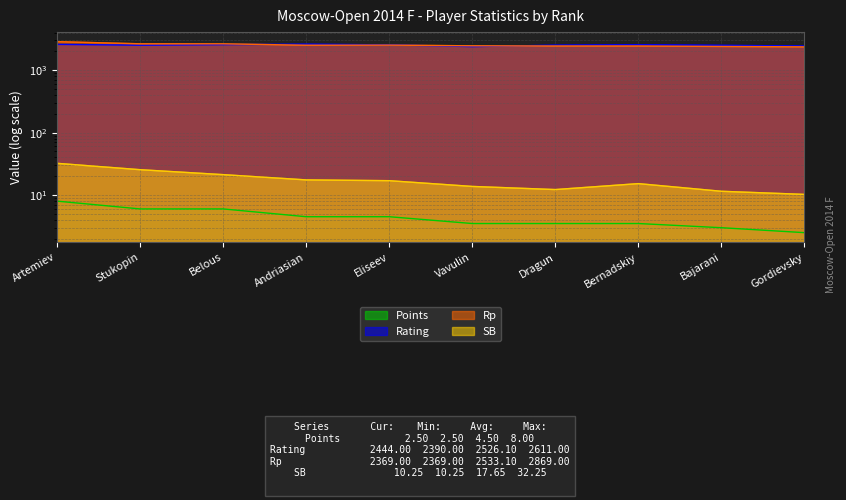

At Stukopin, list the series in order from largest to smallest.

Rp, Rating, SB, Points